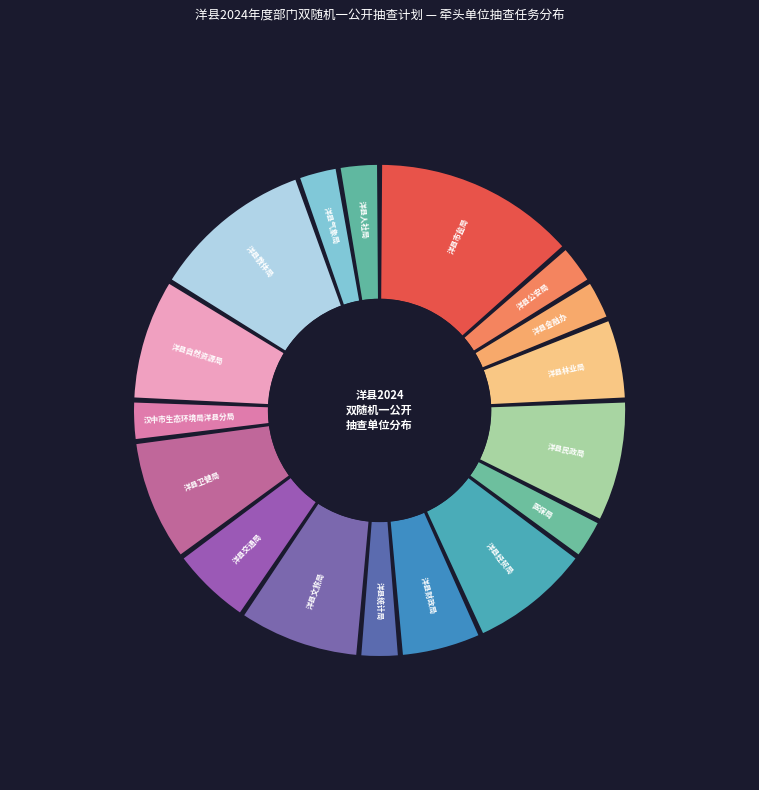

To the nearest percent, what is the difference between the largest and smallest slice percentages?

11%